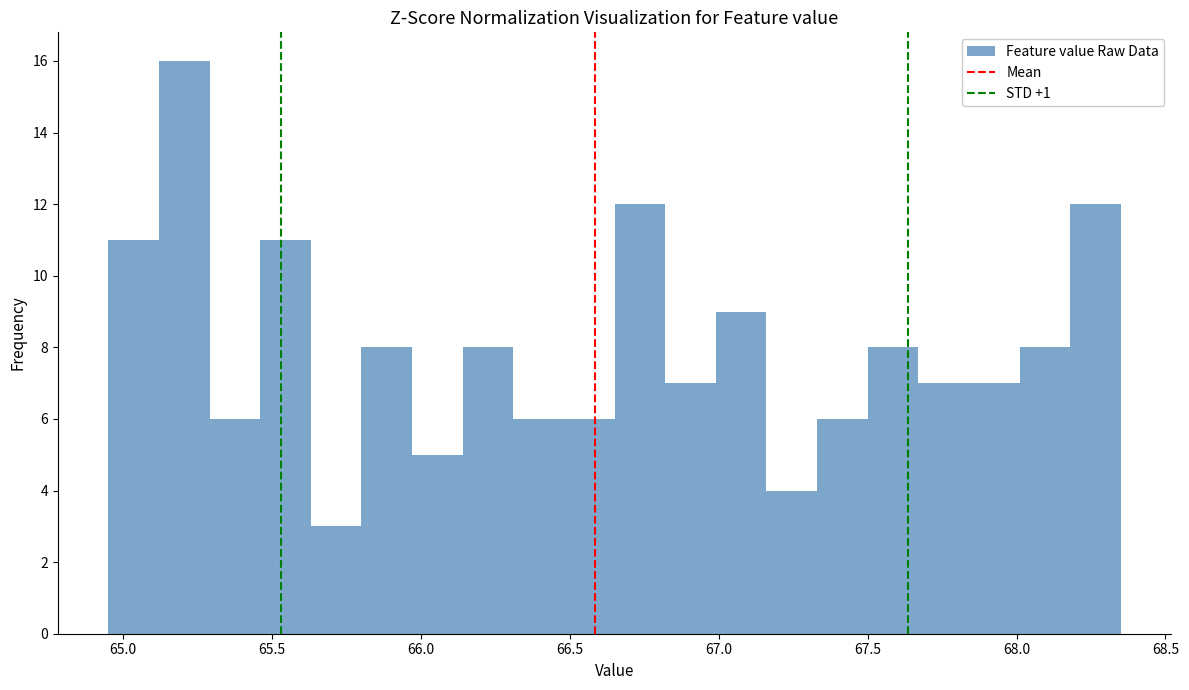

Read against the x-axis, roughly where is the centre of the tallest bar?

65.20